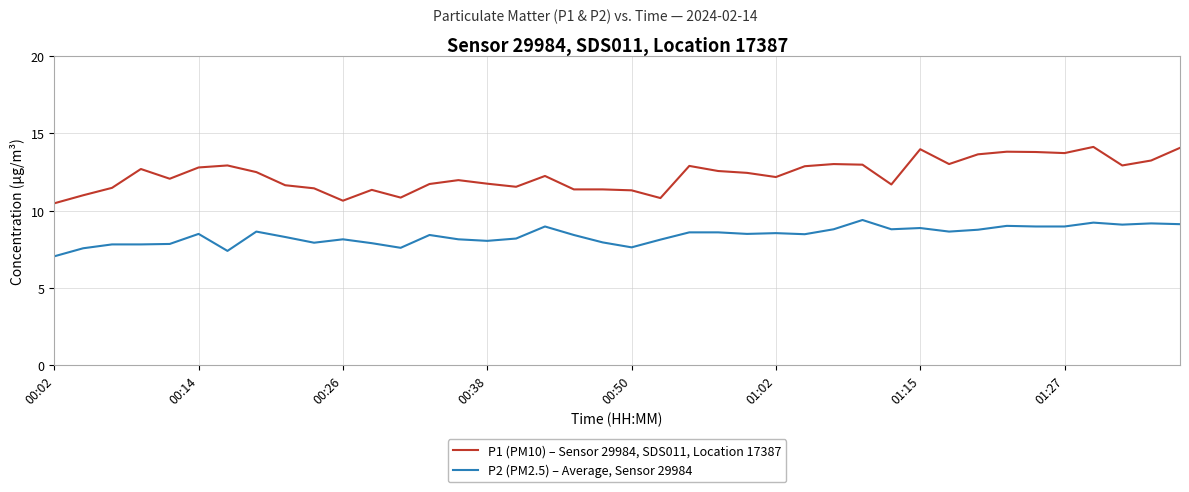

True or false: P2 (PM2.5) – Average, Sensor 29984 and P1 (PM10) – Sensor 29984, SDS011, Location 17387 cross at least once.

False